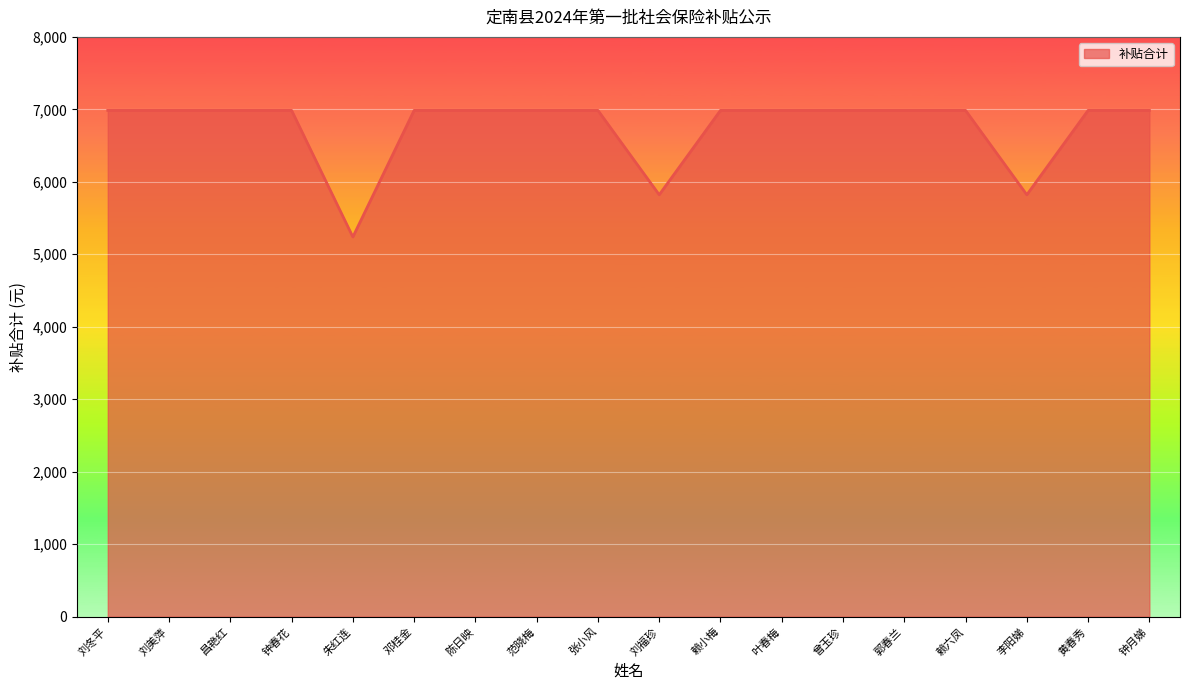

Where does the data first go above 6985?

刘冬平